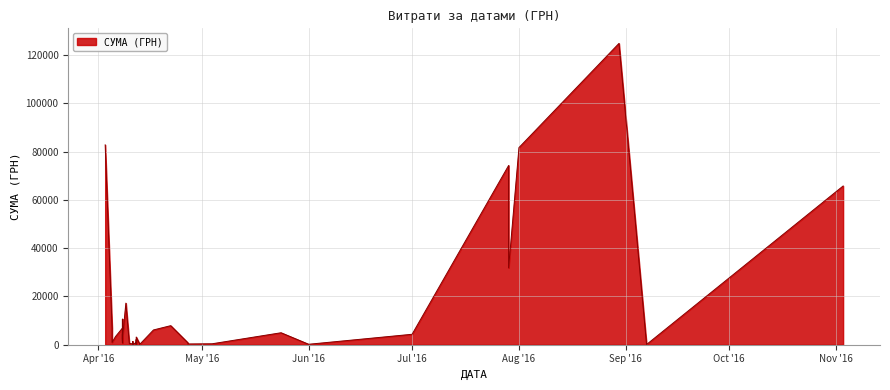

True or false: the data has more than 2 interior local peaks.

True